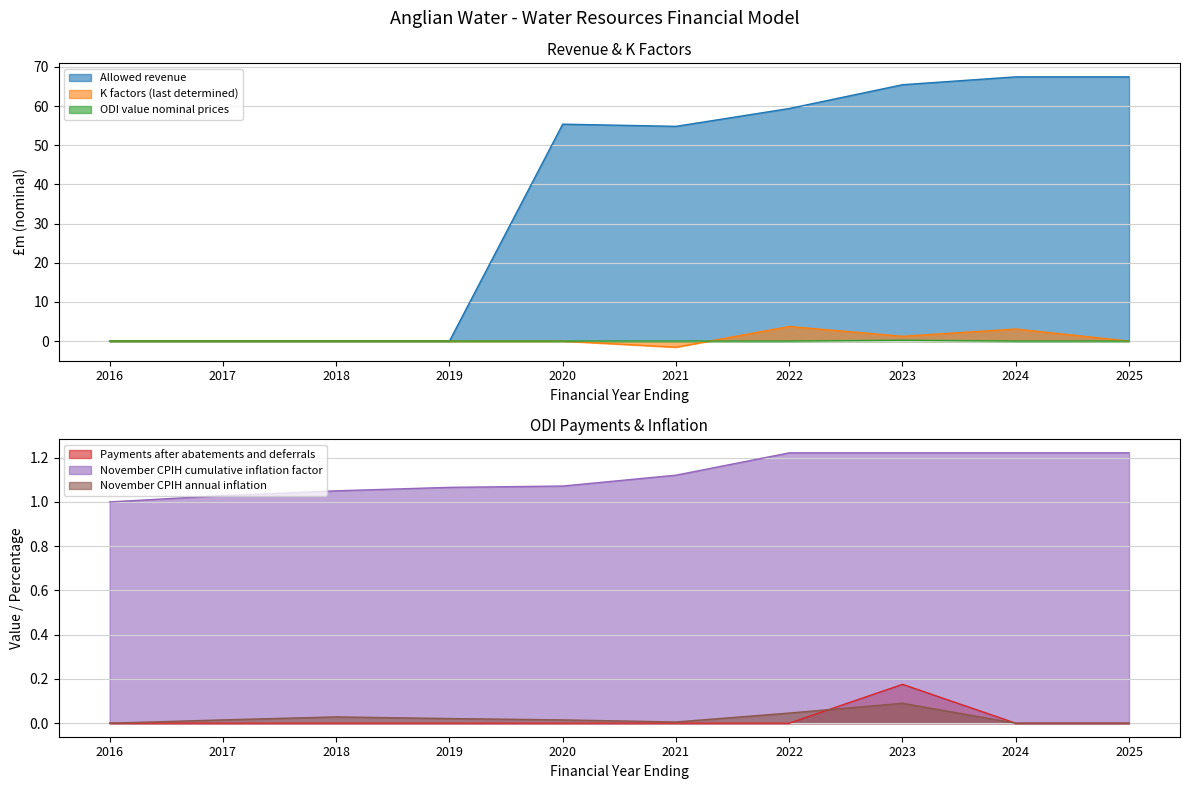

List the series in order of their peak value, lowest first.

November CPIH annual inflation, Payments after abatements and deferrals, ODI value nominal prices, November CPIH cumulative inflation factor, K factors (last determined), Allowed revenue